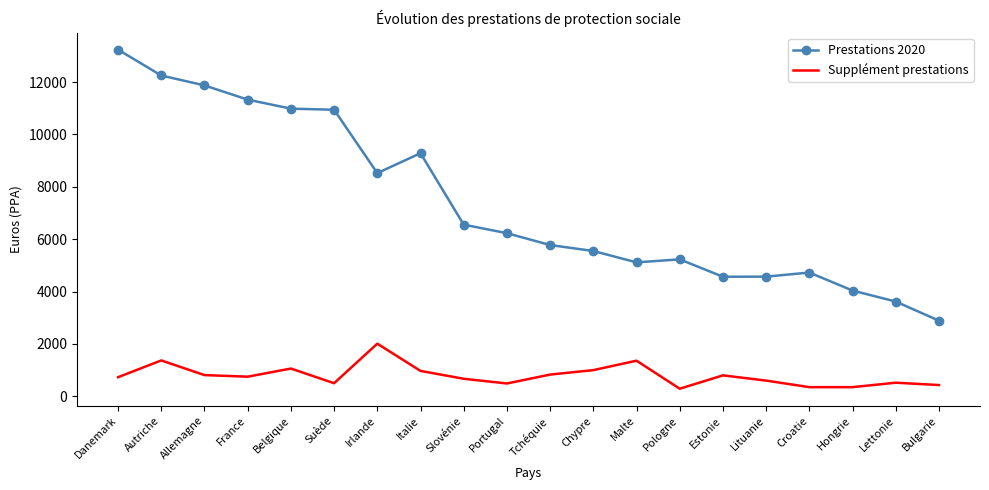

What is the difference between the second highest and second lowest values in the Prestations 2020 series?

8631